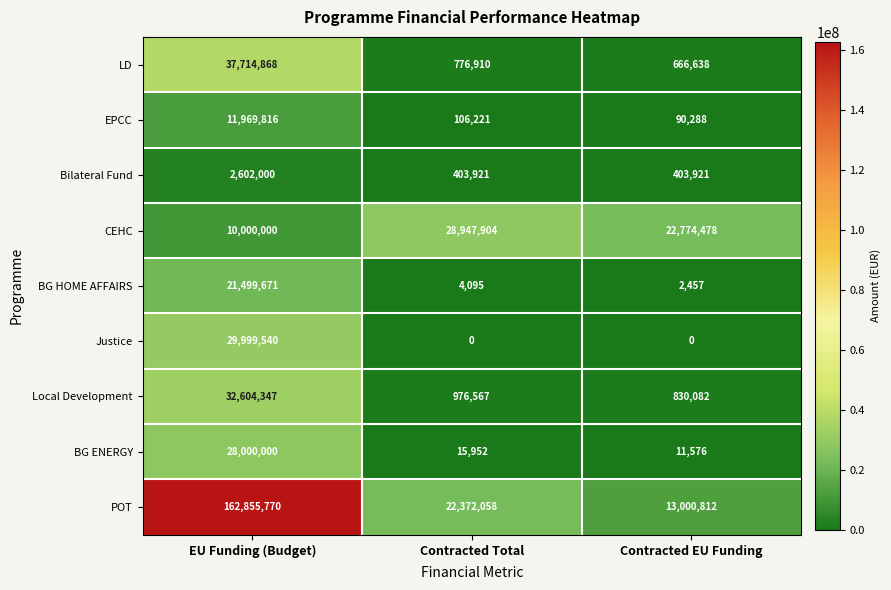

How many categories are shown in the chart?

3